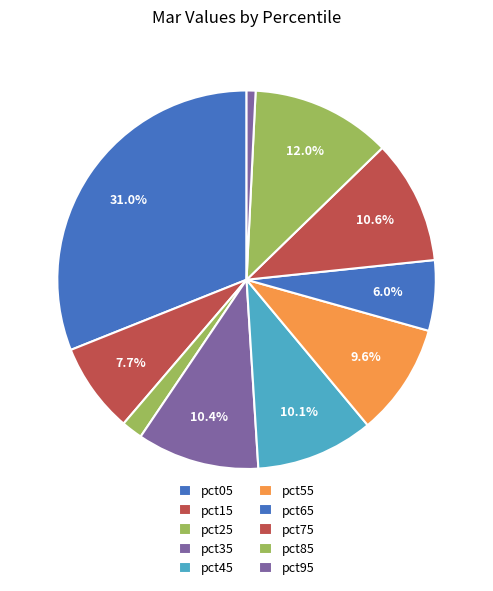

To the nearest percent, what percentage of the pie is pct05?

31%